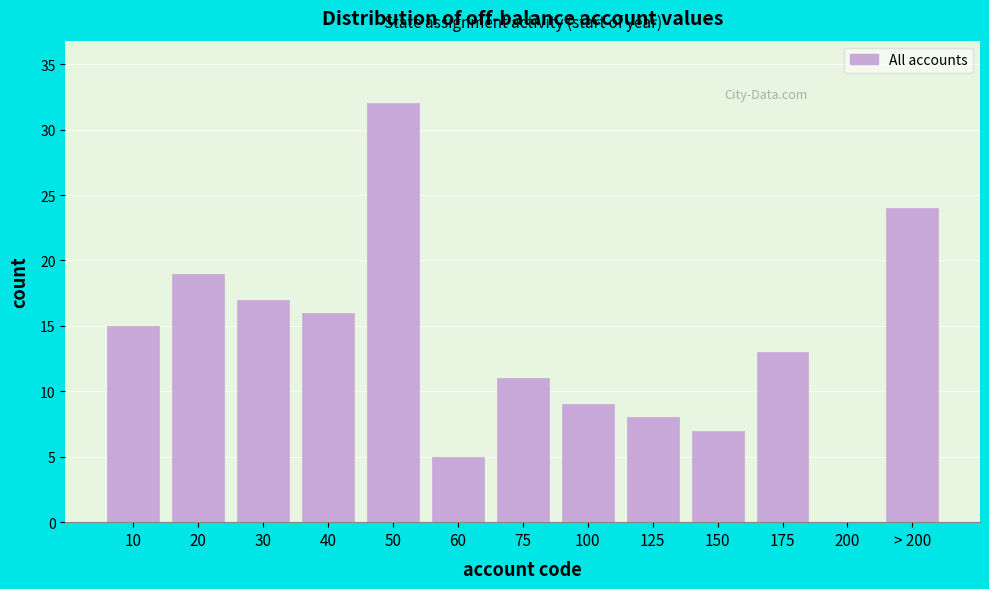

Reading left to right, what are all the values shown in this chart?

10=15	20=19	30=17	40=16	50=32	60=5	75=11	100=9	125=8	150=7	175=13	200=0	> 200=24